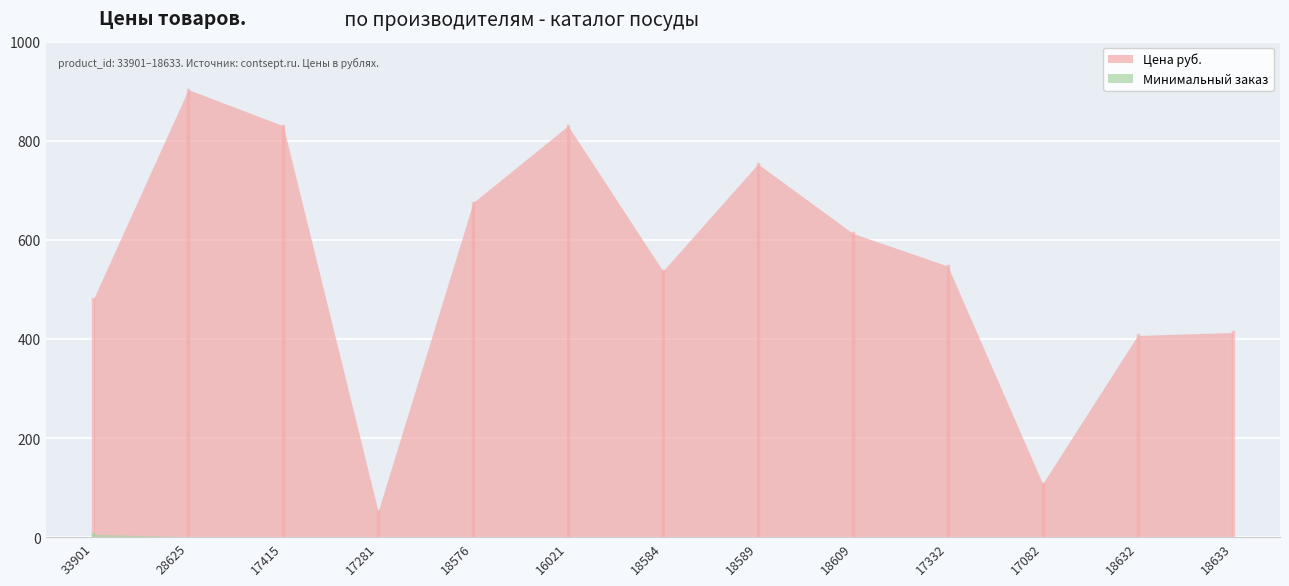

Rank the series at 17281 from lowest to highest value.

Минимальный заказ, Цена руб.